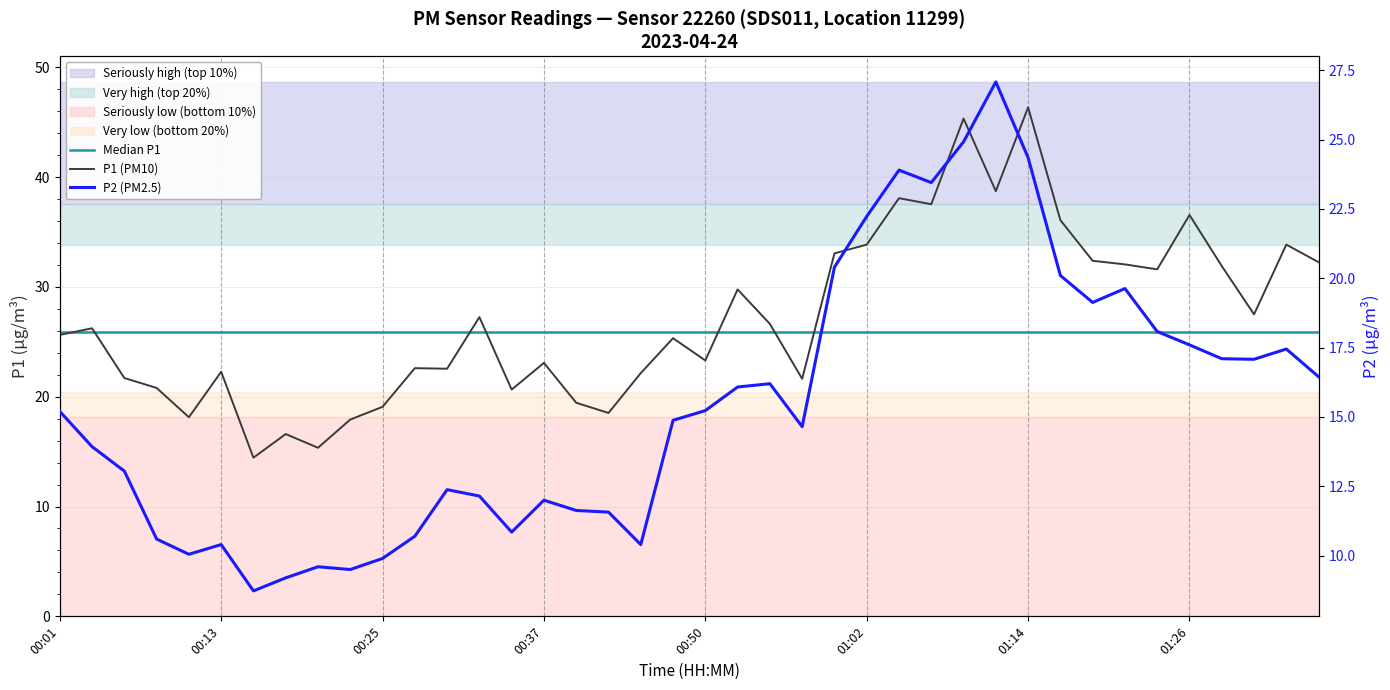

Reading left to right, extract all data points from this chart.

Median P1: 25.9	25.9	25.9	25.9	25.9	25.9	25.9	25.9	25.9	25.9	25.9	25.9	25.9	25.9	25.9	25.9	25.9	25.9	25.9	25.9	25.9	25.9	25.9	25.9	25.9	25.9	25.9	25.9	25.9	25.9	25.9	25.9	25.9	25.9	25.9	25.9	25.9	25.9	25.9	25.9
P1 (PM10): 25.6	26.2	21.7	20.8	18.1	22.3	14.4	16.6	15.3	17.9	19.1	22.6	22.6	27.2	20.6	23.1	19.4	18.5	22.1	25.3	23.3	29.8	26.6	21.6	33.0	33.9	38.1	37.5	45.3	38.7	46.4	36.1	32.4	32.0	31.6	36.5	31.9	27.5	33.9	32.2
P2 (PM2.5): 15.2	13.9	13.1	10.6	10.1	10.4	8.7	9.2	9.6	9.5	9.9	10.7	12.4	12.2	10.8	12.0	11.6	11.6	10.4	14.9	15.2	16.1	16.2	14.7	20.4	22.2	23.9	23.4	24.9	27.1	24.4	20.1	19.1	19.6	18.1	17.6	17.1	17.1	17.4	16.4